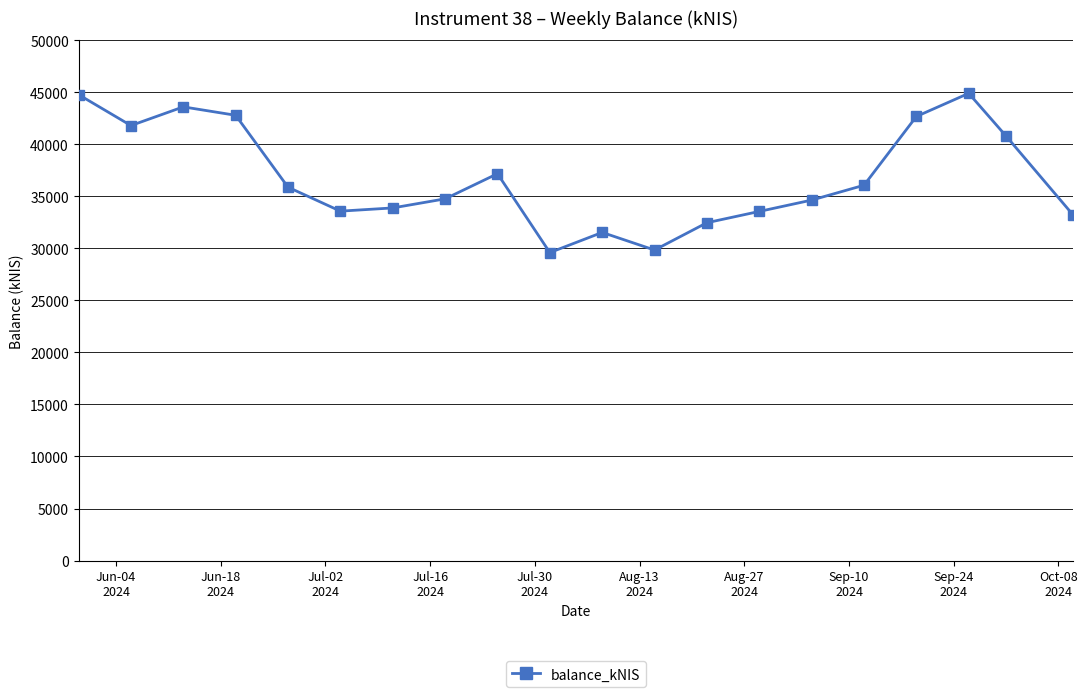

What is the value of the 7th point from the left?

33896.6